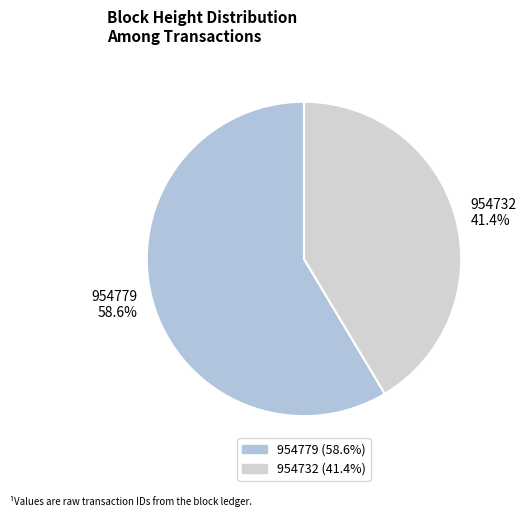

To the nearest percent, what portion does 954732 represent?

41%